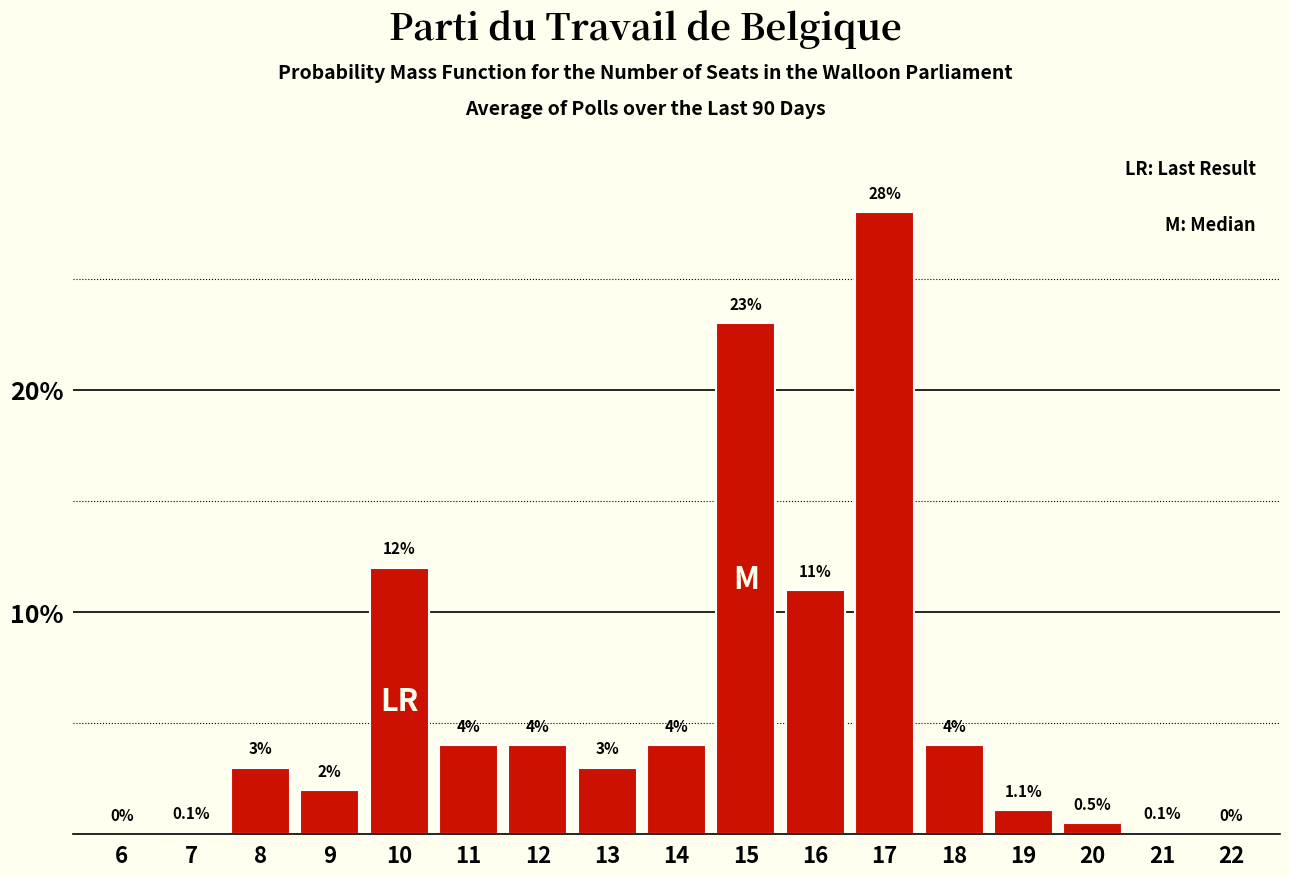

Reading left to right, transcribe all the data shown in this chart.

6=0.0	7=0.1	8=3.0	9=2.0	10=12.0	11=4.0	12=4.0	13=3.0	14=4.0	15=23.0	16=11.0	17=28.0	18=4.0	19=1.1	20=0.5	21=0.1	22=0.0